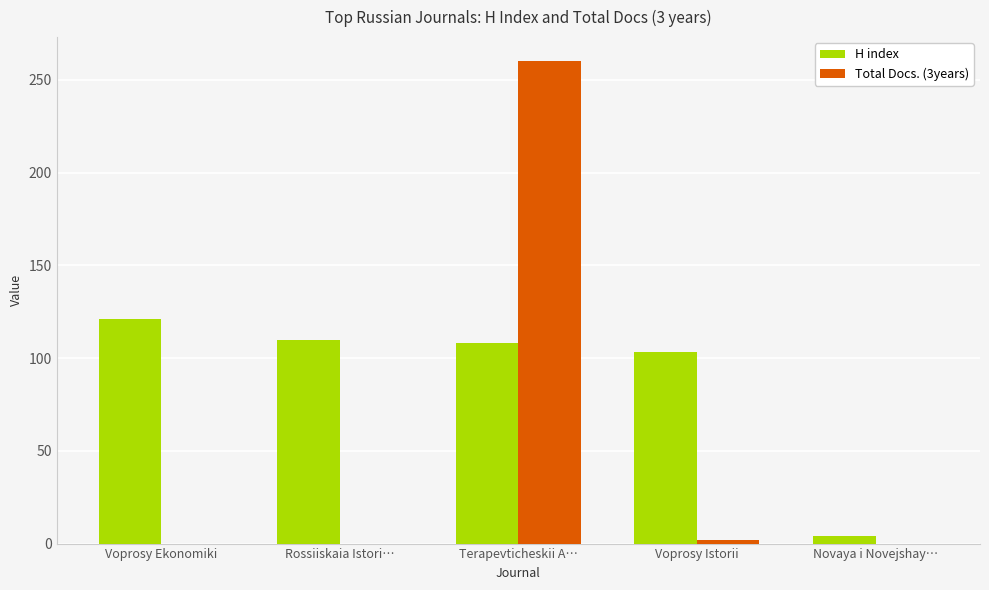

What is the sum of all H index values?

446